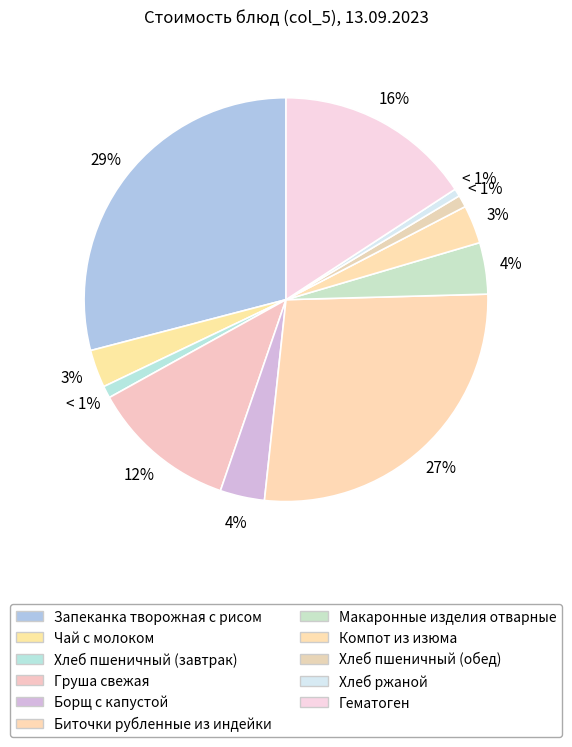

Is the sum of Хлеб ржаной and Биточки рубленные из индейки greater than half?

No